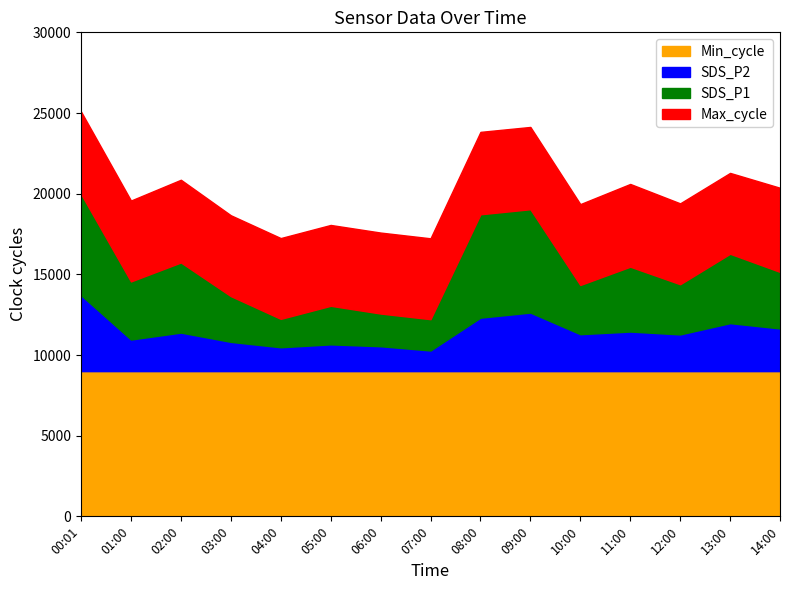

The value of Min_cycle at 11:00 is 14549.4. True or false?

False